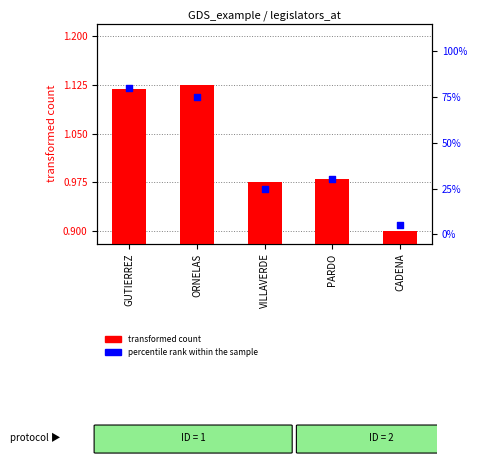

What is the total value across all series at CADENA?

5.9